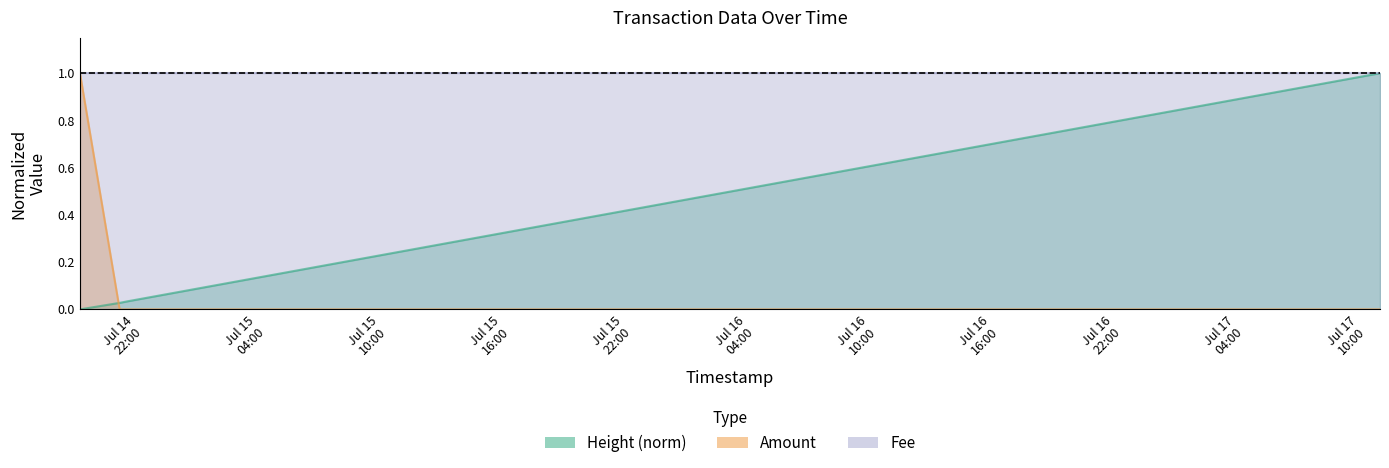

How many times do Height_norm and Amount cross each other?

1